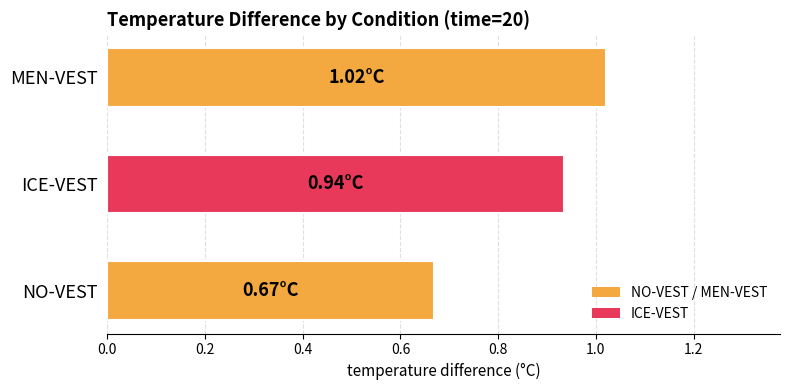

Are the bars grouped side by side (vs. stacked)?

No